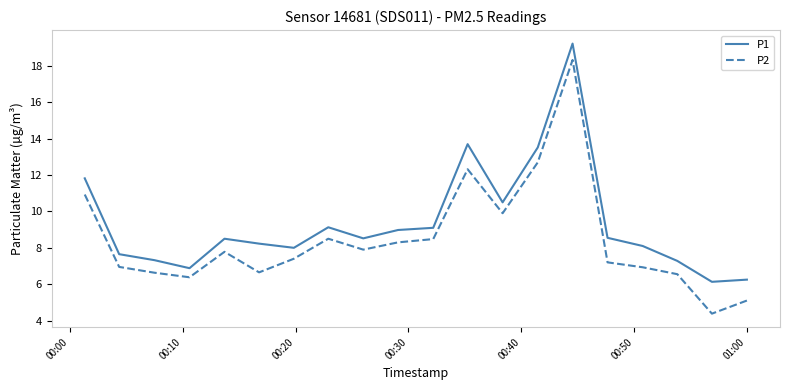

Which series has the largest total across all categories?

P1